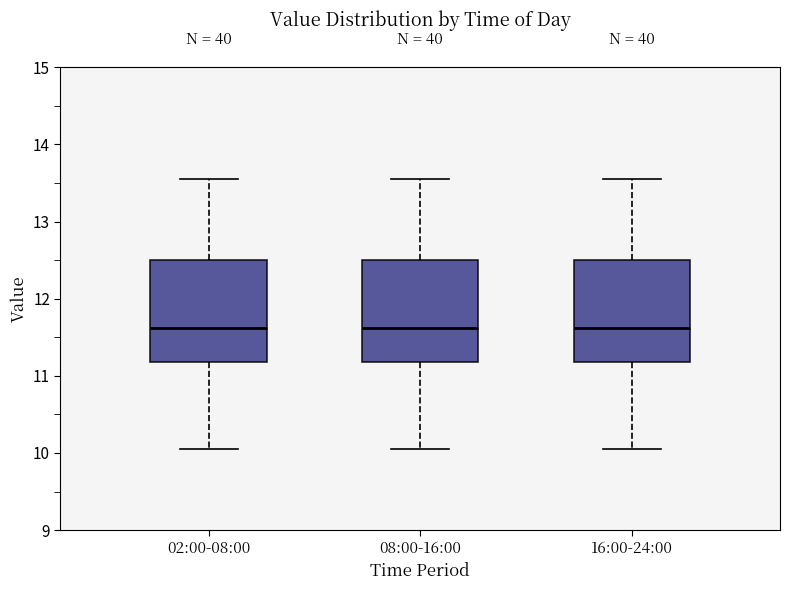

Reading left to right, transcribe this box plot: for each box, give where its median line is, the range the box spans, and where its two whiskers end, as read against the y-axis. The values are not printed on the chart, so give them approximately, as read against the axis.

02:00-08:00: median 11.6, box 11.2 to 12.5, whiskers 10.1 to 13.6
08:00-16:00: median 11.6, box 11.2 to 12.5, whiskers 10.1 to 13.6
16:00-24:00: median 11.6, box 11.2 to 12.5, whiskers 10.1 to 13.6